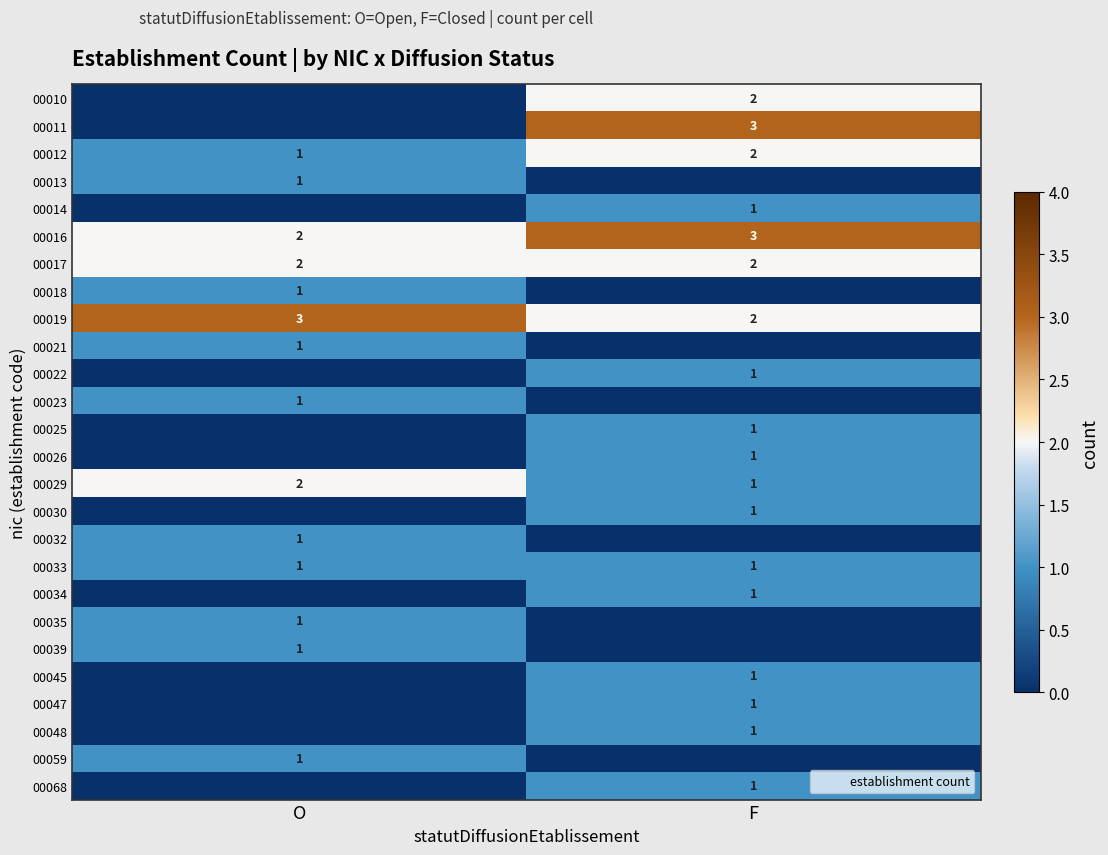

Which category has the highest value across all series?

F